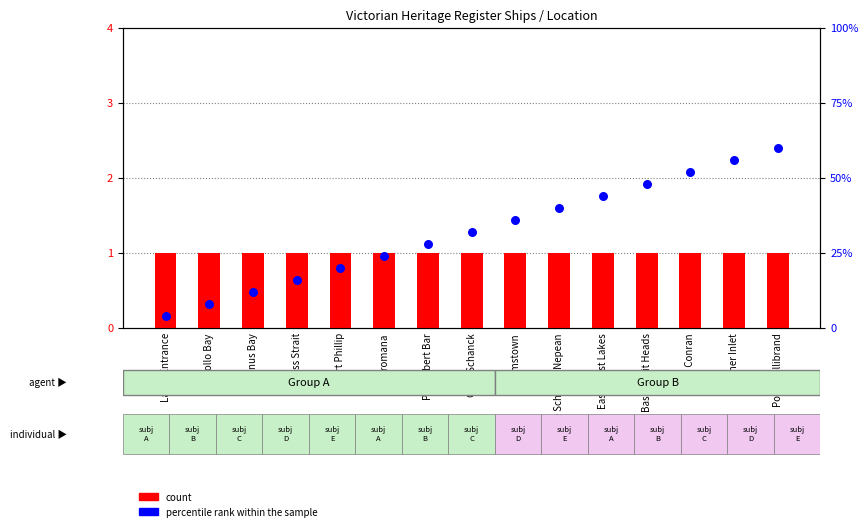

Is the value of count at East Coast Lakes greater than the value of percentile rank within the sample at Lakes Entrance?

No